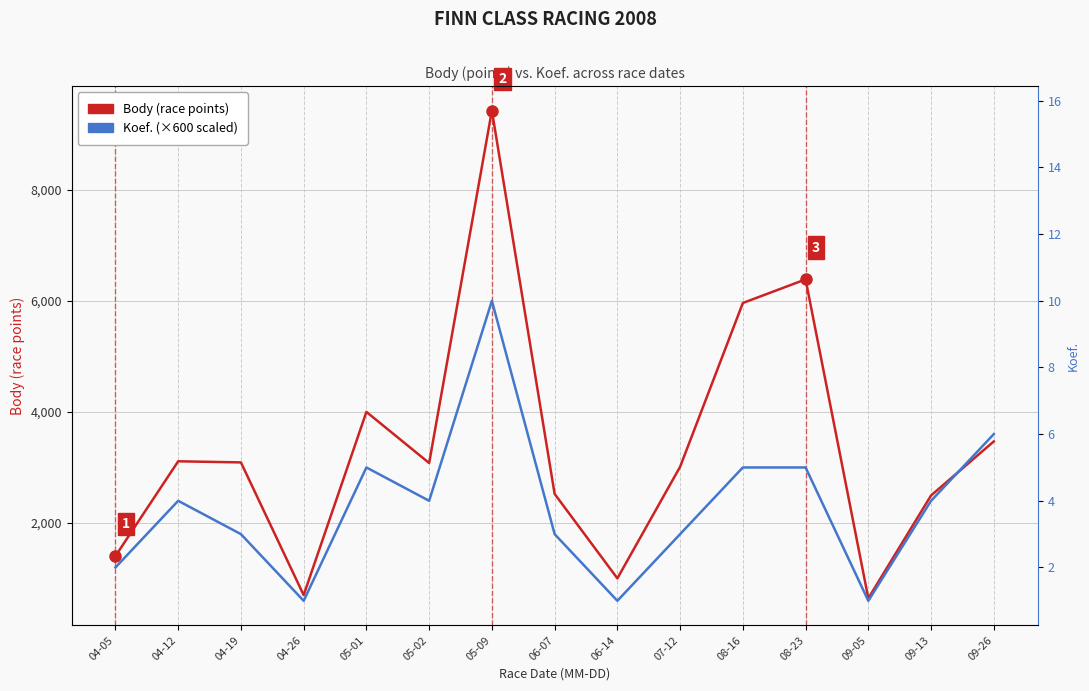

What is the difference between the Koef. (×600) values at 06-14 and 08-23?

2400